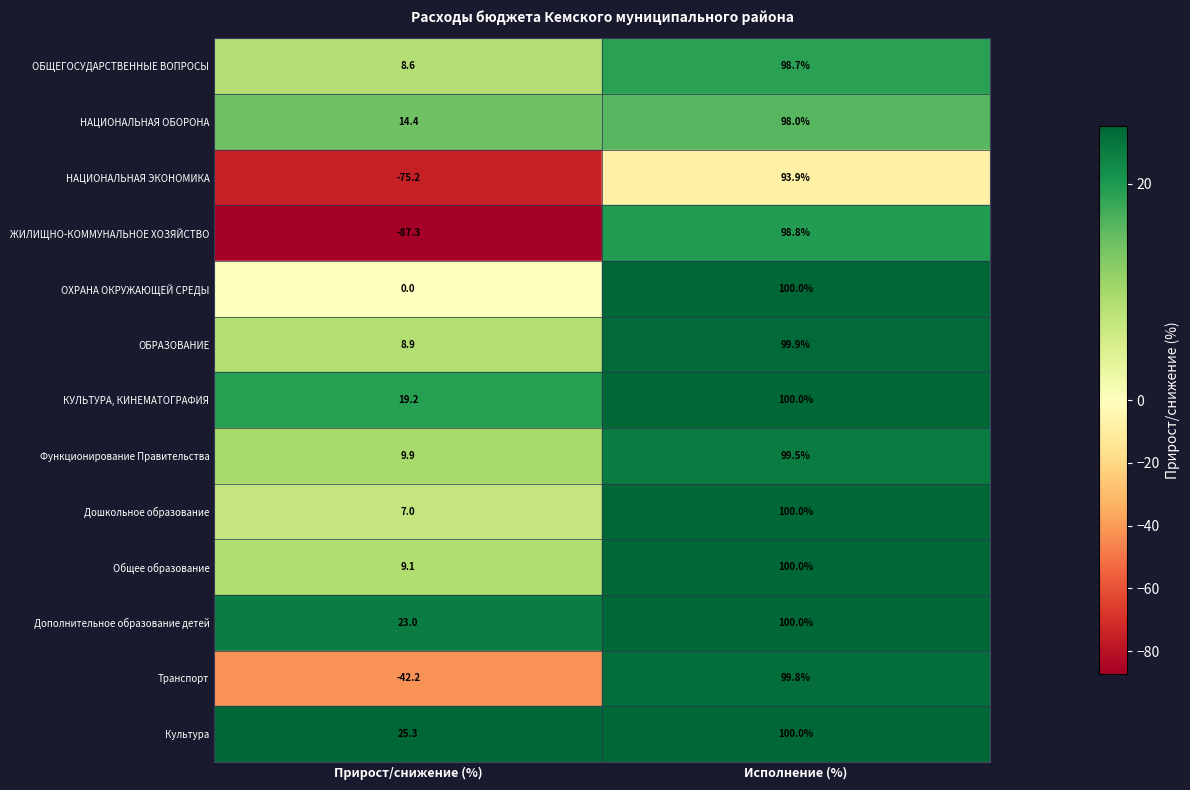

At which label is Общее образование closest to 54?

Прирост/снижение (%)